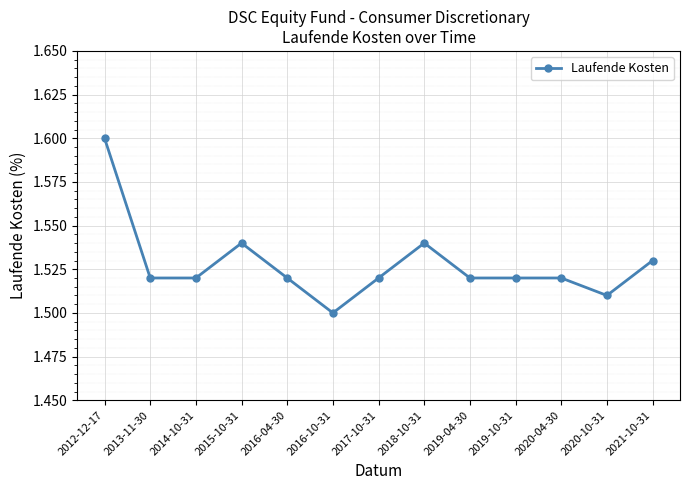

What is the change in value from 2012-12-17 to 2018-10-31?

-0.1